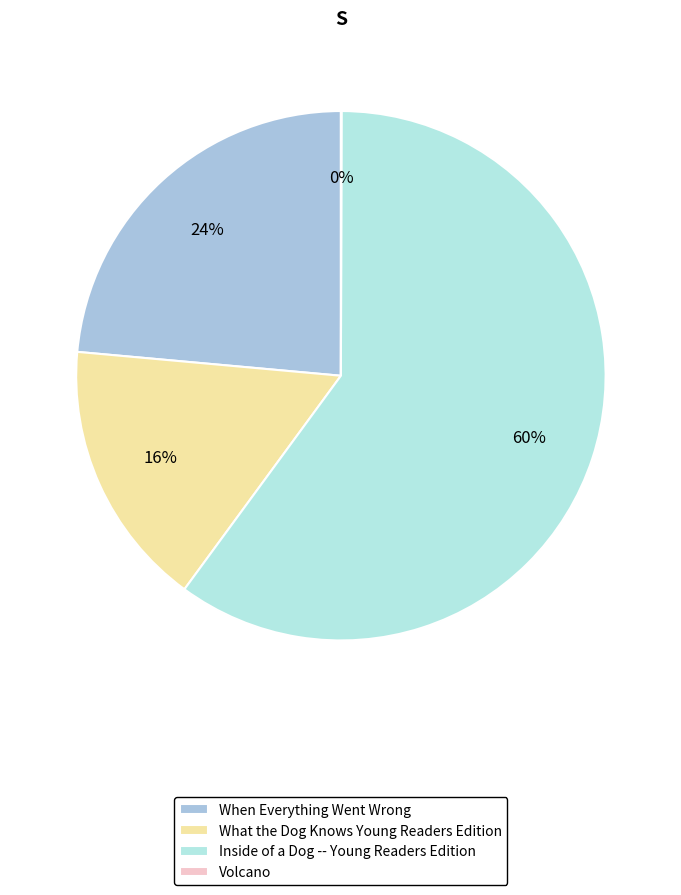

The Volcano slice represents 1% of the pie. True or false?

False